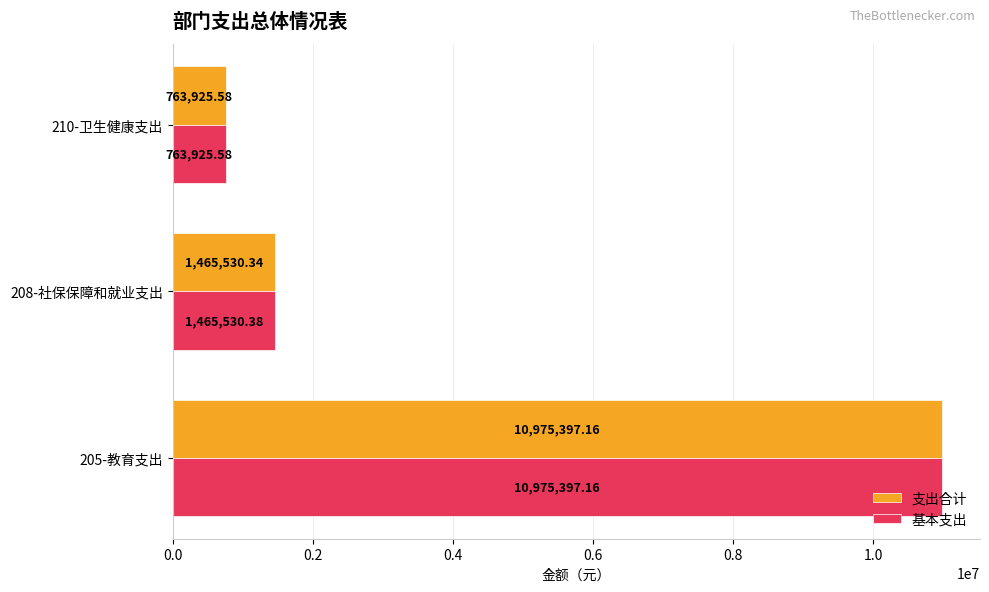

What is the maximum value shown in the chart?

10975397.2